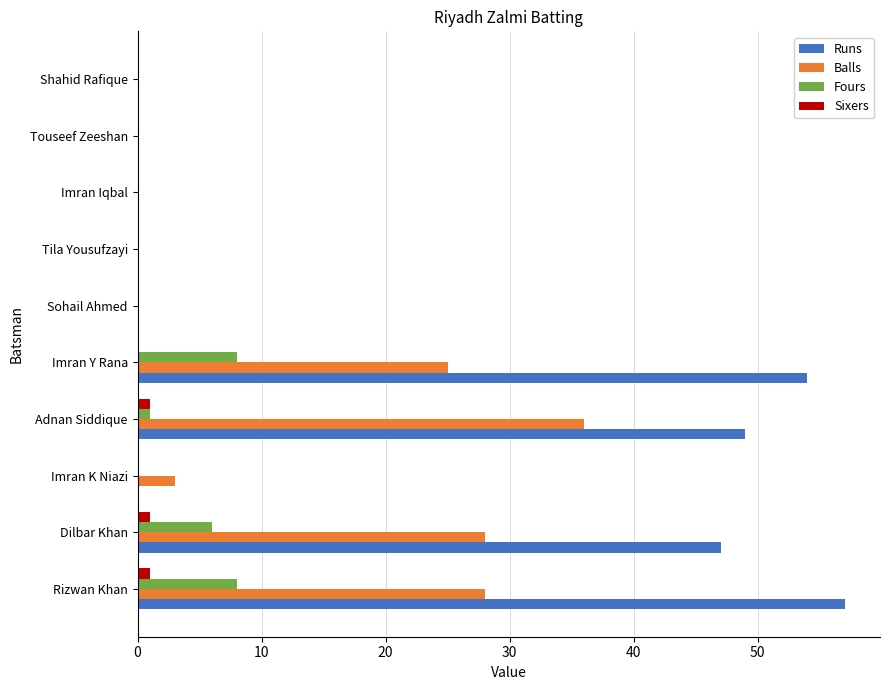

Count the Fours values in the range 0 to 6.

8